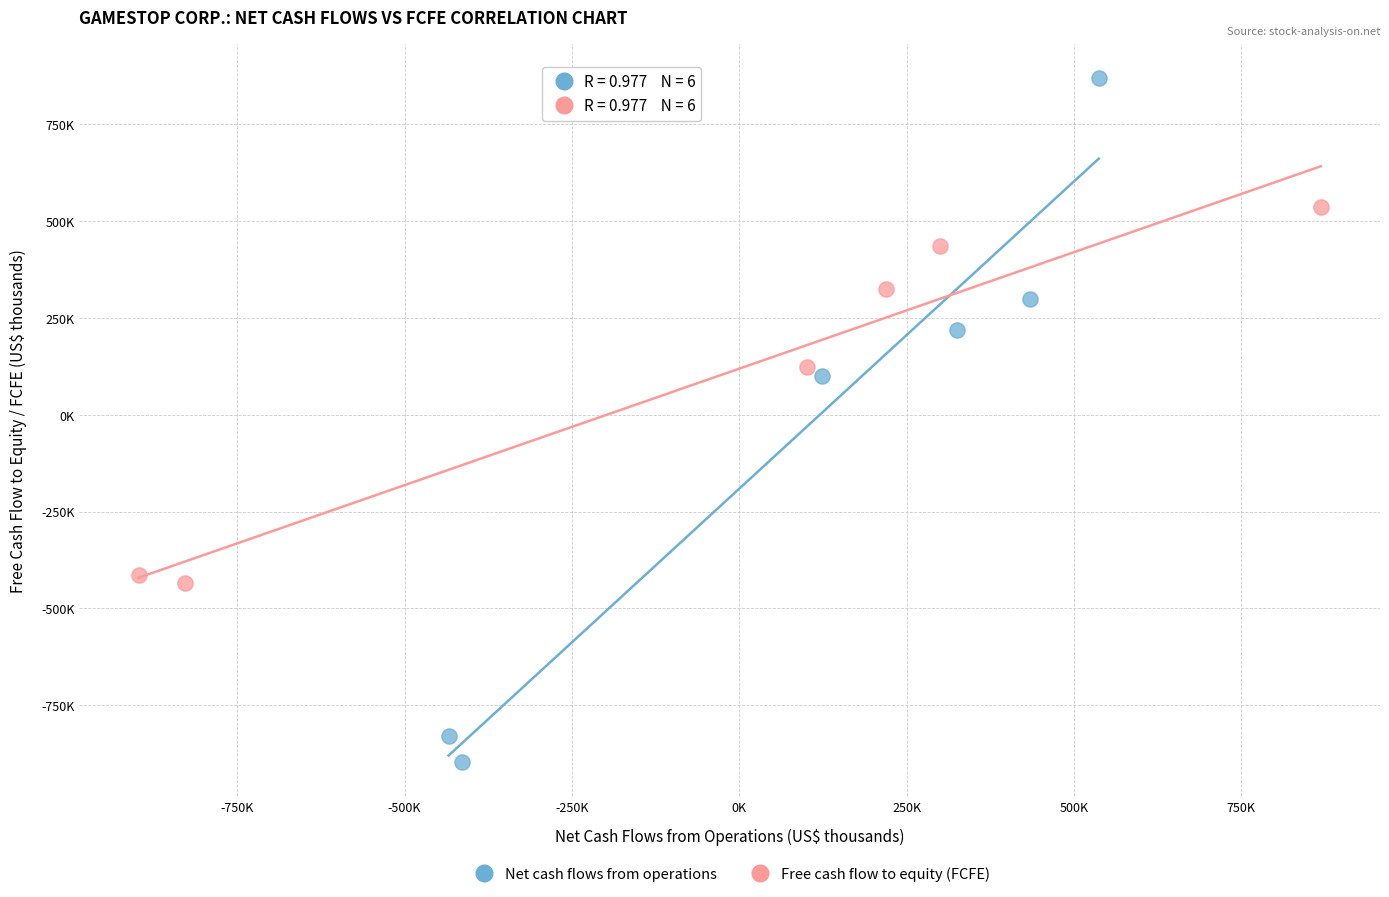

What are all the series names shown in the legend?

Net cash flows from operations, Free cash flow to equity (FCFE)